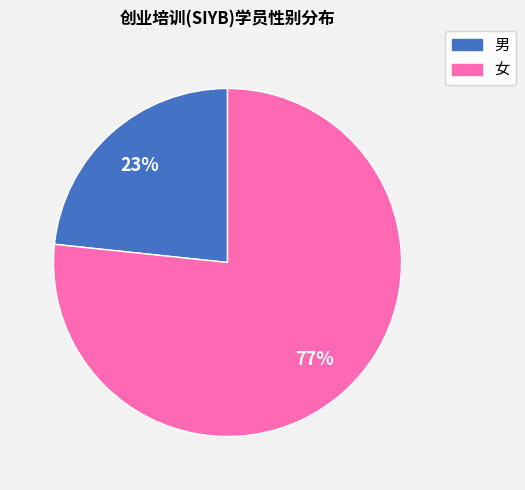

How many segments does this pie chart have?

2